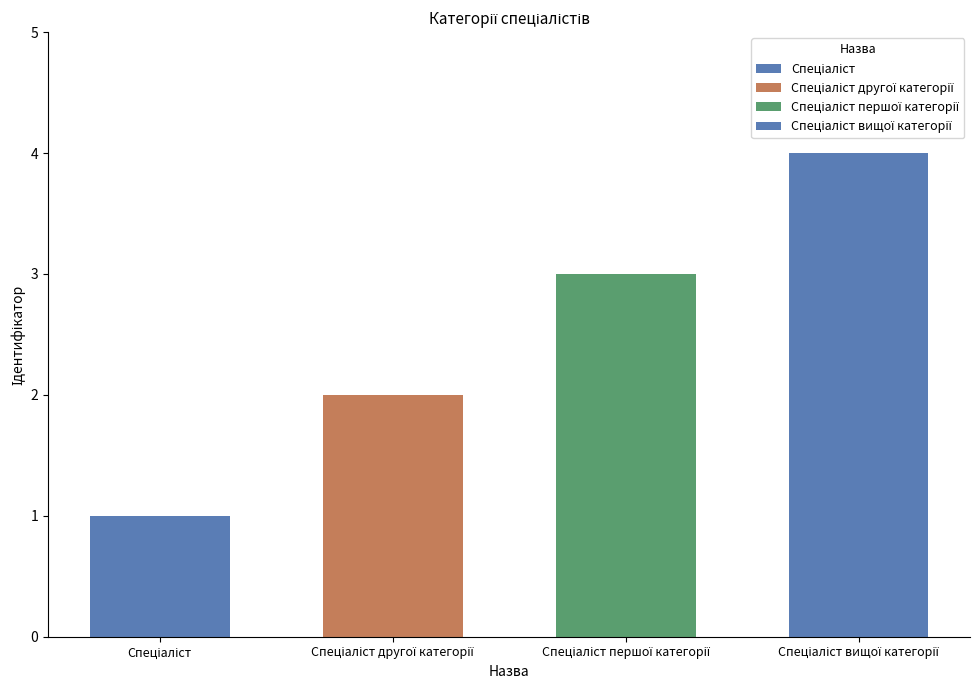

Count the values in the range 2 to 4.

3